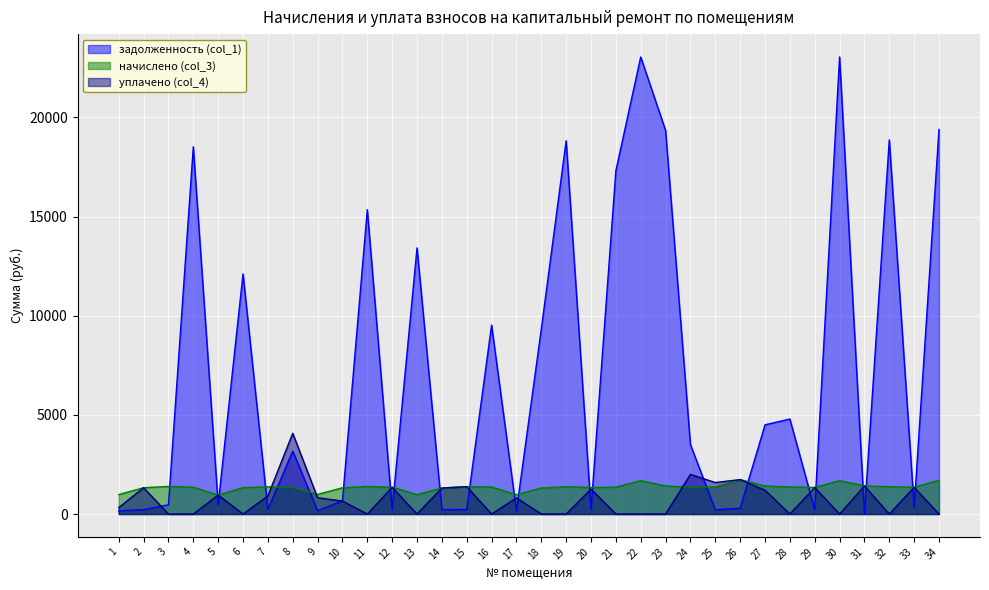

At which category is the sum across all series the highest?

22